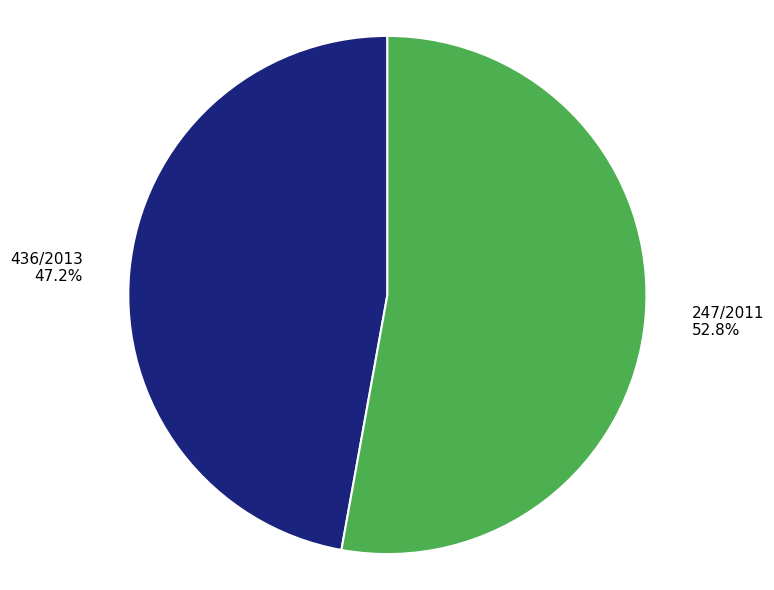

Rank the categories by value from lowest to highest.

436/2013, 247/2011